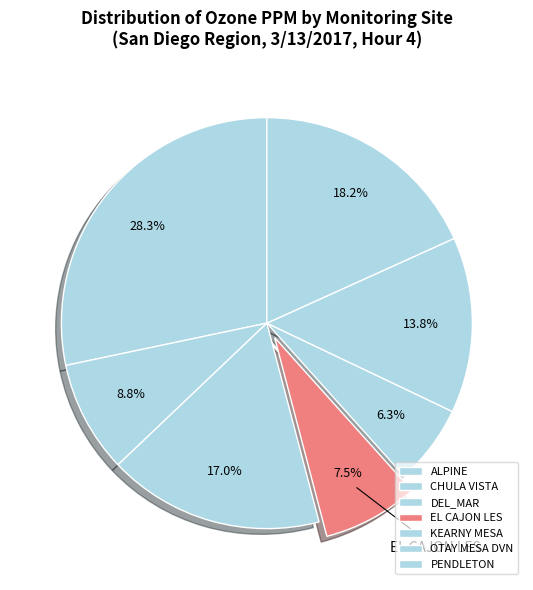

How many segments does this pie chart have?

7